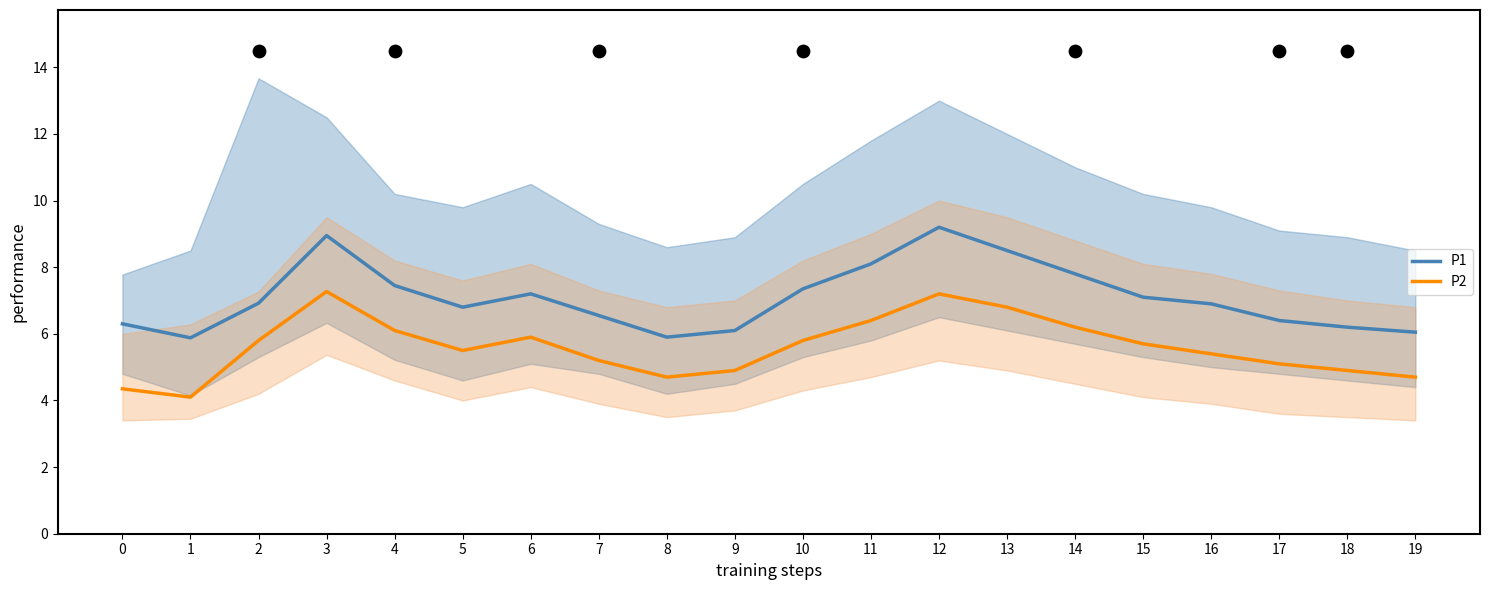

What are all the series names shown in the legend?

P1, P2